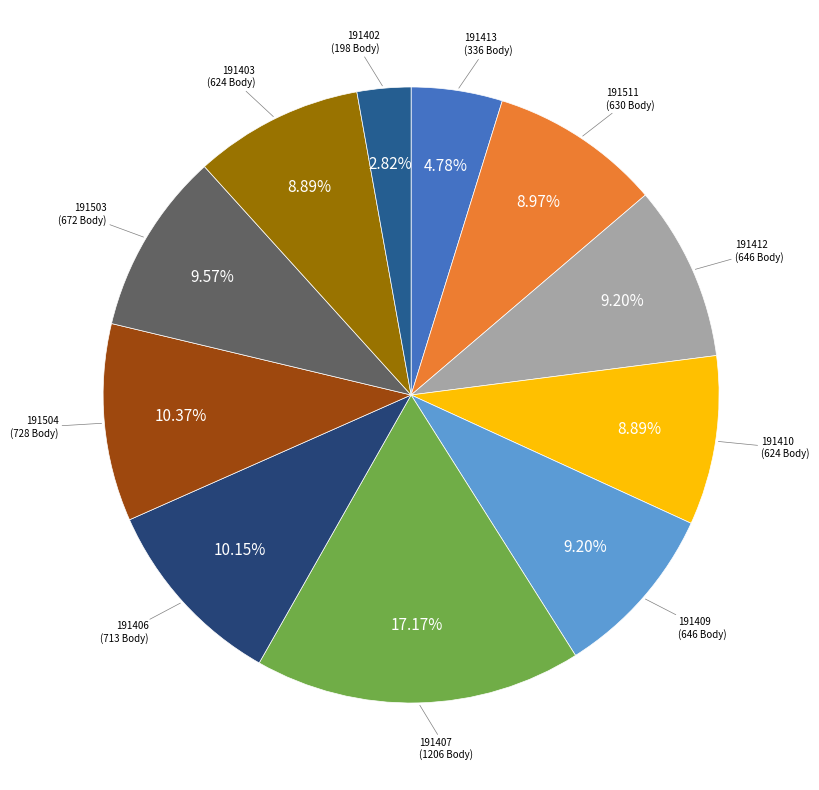

How many slices are in this pie chart?

11